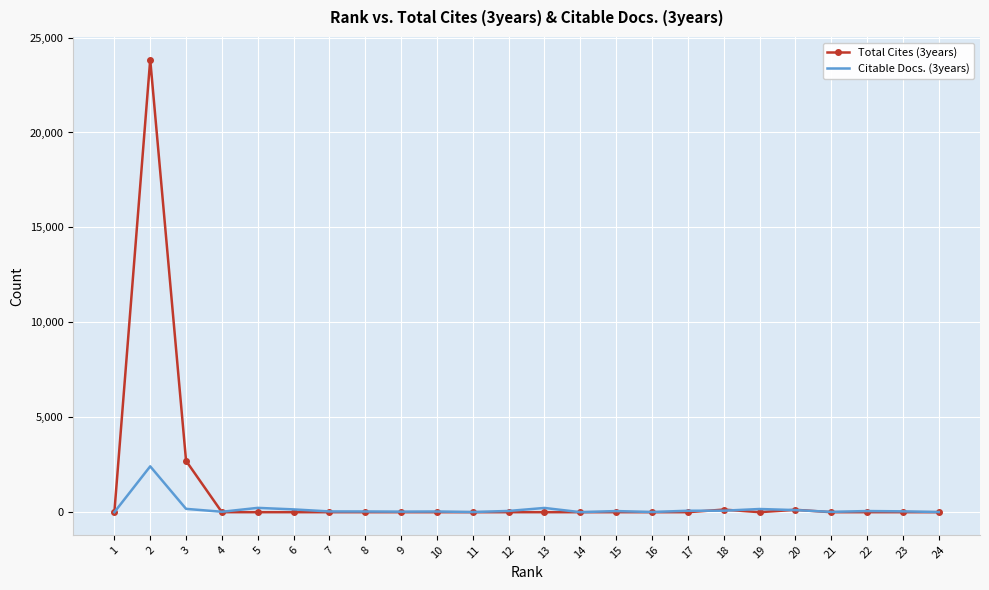

The value of Total Cites (3years) at 23 is 0. True or false?

True